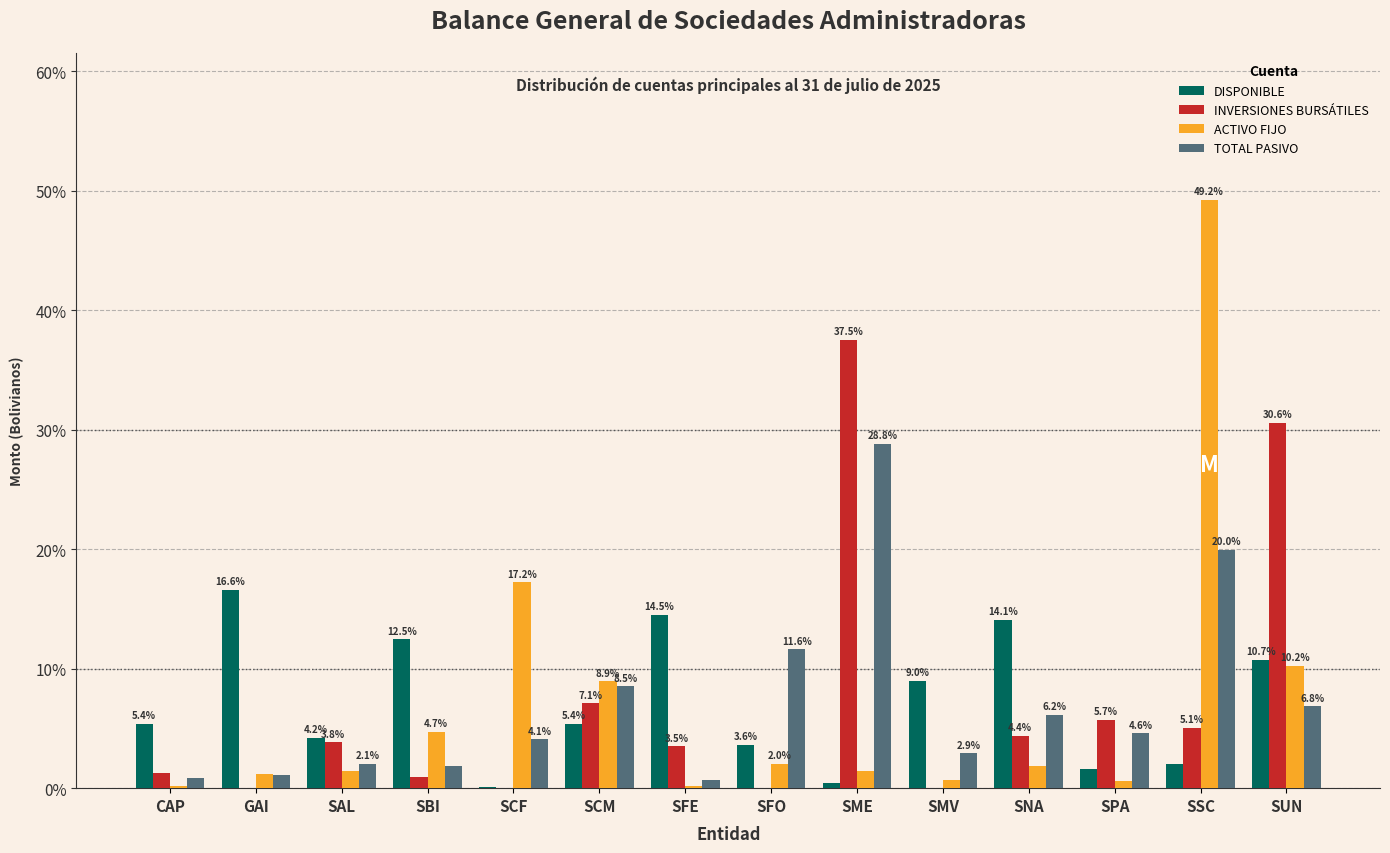

Is the value of INVERSIONES BURSÁTILES at CAP greater than the value of ACTIVO FIJO at SME?

No